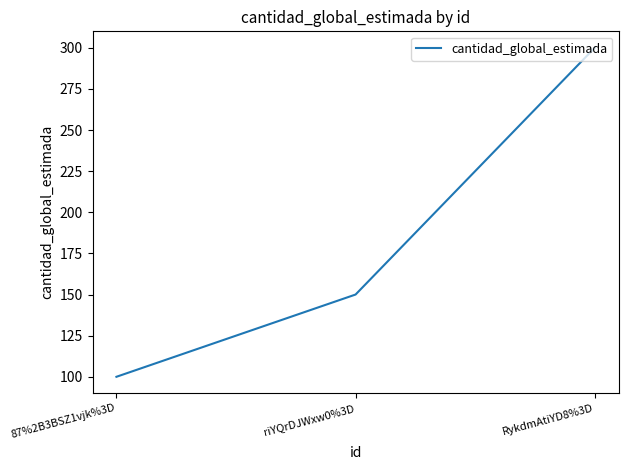

Rank the categories by value from lowest to highest.

87%2B3BSZ1vjk%3D, riYQrDJWxw0%3D, RykdmAtiYD8%3D